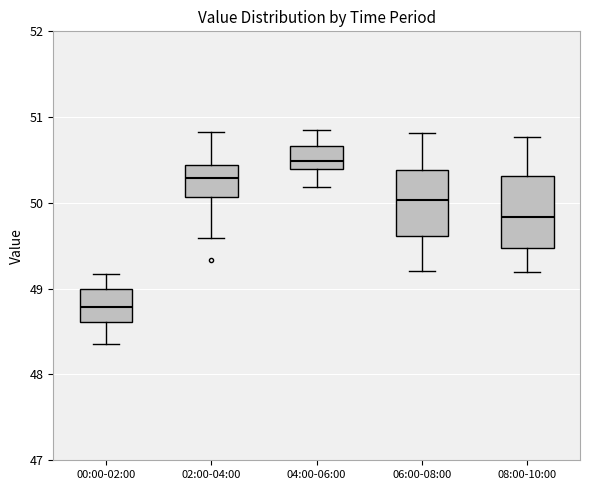

Reading left to right, transcribe this box plot: for each box, give where its median line is, the range the box spans, and where its two whiskers end, as read against the y-axis. The values are not printed on the chart, so give them approximately, as read against the axis.

00:00-02:00: median 48.8, box 48.6 to 49.0, whiskers 48.4 to 49.2
02:00-04:00: median 50.3, box 50.1 to 50.4, whiskers 49.6 to 50.8
04:00-06:00: median 50.5, box 50.4 to 50.7, whiskers 50.2 to 50.9
06:00-08:00: median 50.0, box 49.6 to 50.4, whiskers 49.2 to 50.8
08:00-10:00: median 49.8, box 49.5 to 50.3, whiskers 49.2 to 50.8